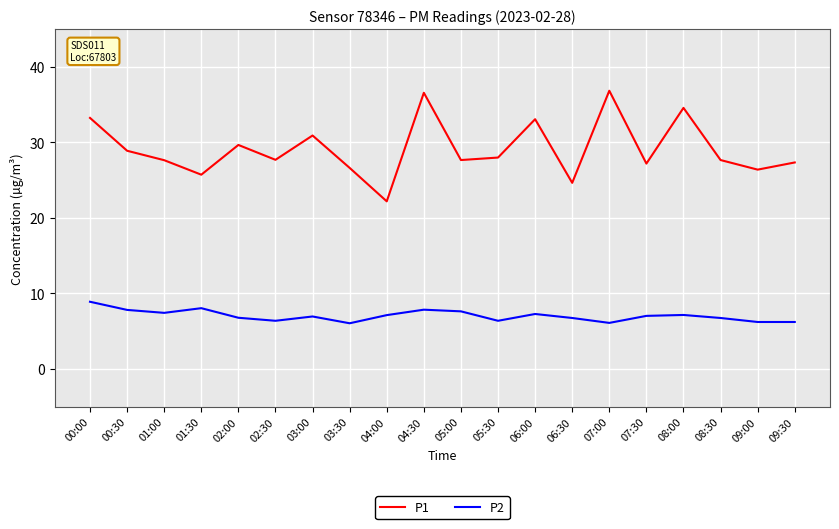

Which series has the largest range (max minus min)?

P1